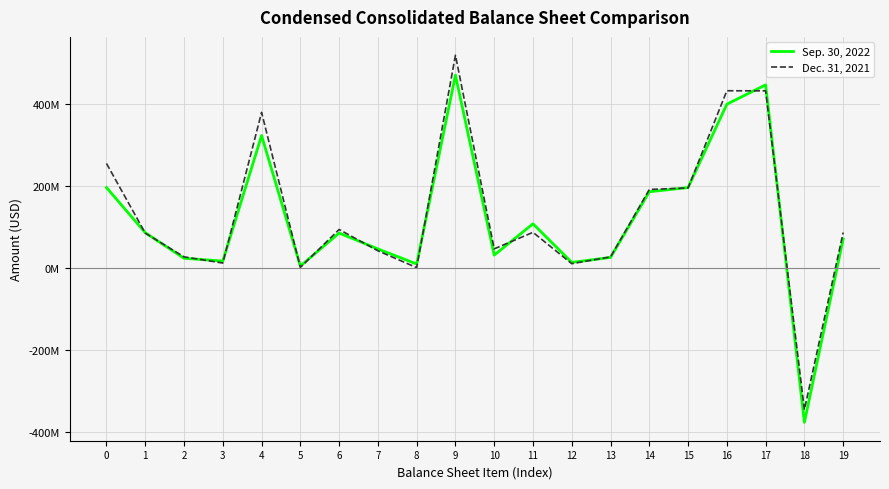

Is this an area chart (filled region under the line)?

No